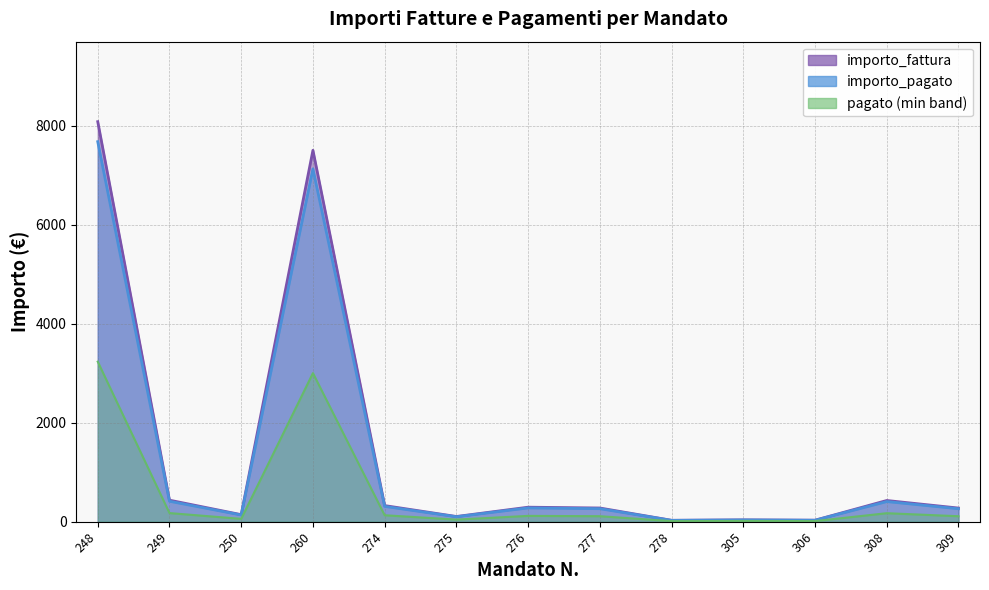

Which category has the lowest value in the importo_fattura series?

278